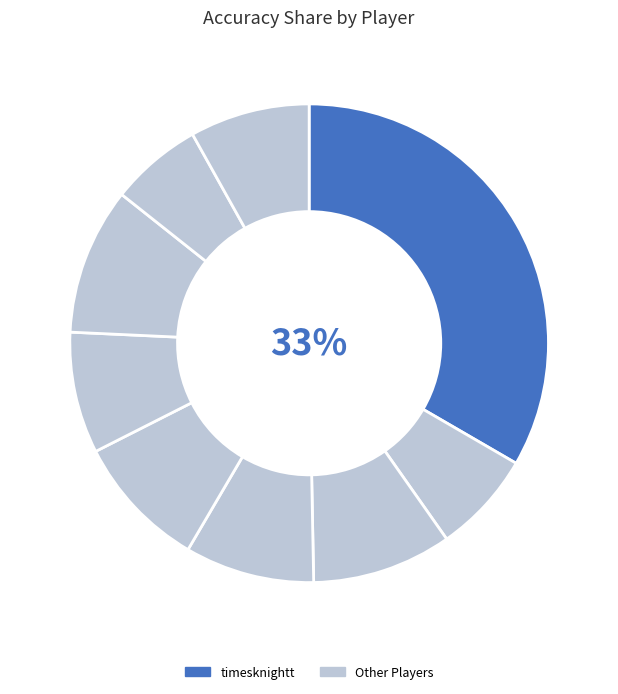

How many slices are in this pie chart?

9